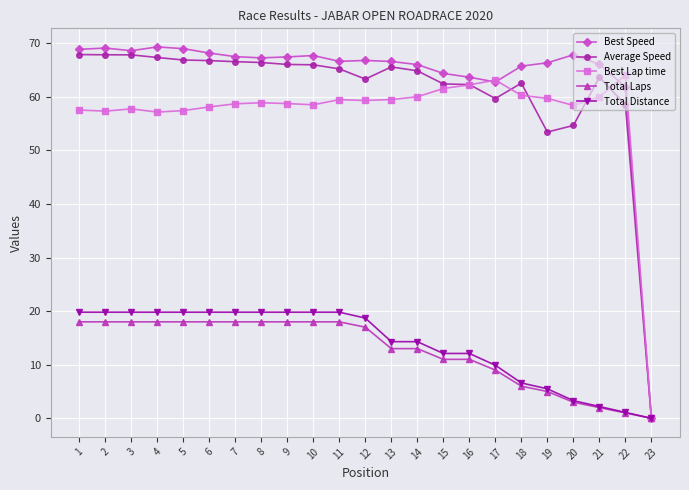

Is it true that Average Speed equals 38.2 at 7?

False